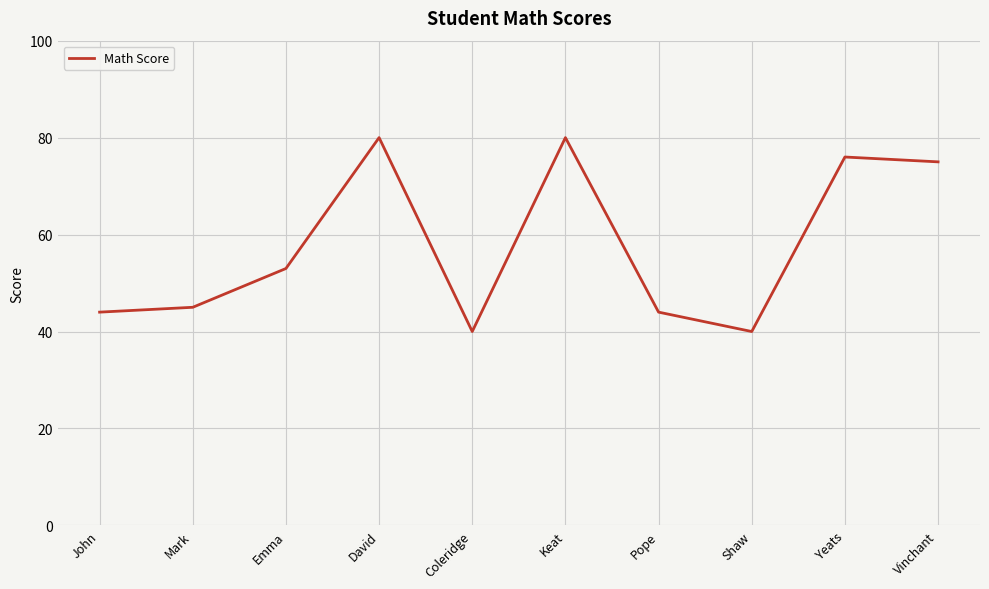

What is the change in value from John to Vinchant?

+31